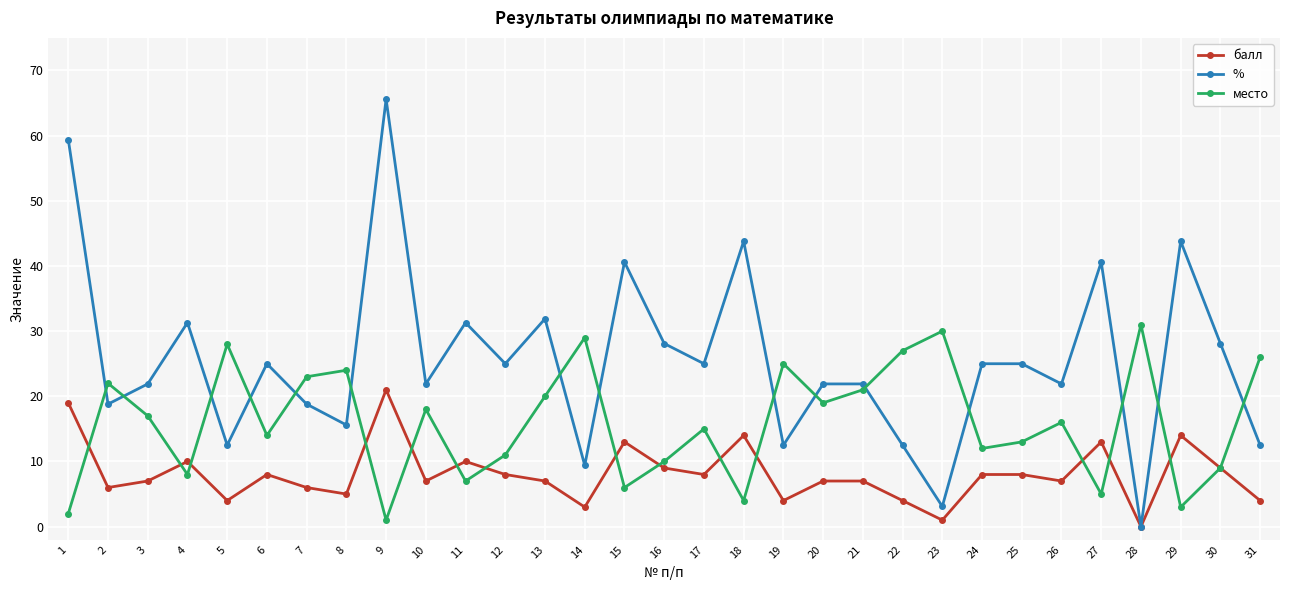

Reading right to left, extract all data points from this chart.

балл: 31=4.0	30=9.0	29=14.0	28=0.0	27=13.0	26=7.0	25=8.0	24=8.0	23=1.0	22=4.0	21=7.0	20=7.0	19=4.0	18=14.0	17=8.0	16=9.0	15=13.0	14=3.0	13=7.0	12=8.0	11=10.0	10=7.0	9=21.0	8=5.0	7=6.0	6=8.0	5=4.0	4=10.0	3=7.0	2=6.0	1=19.0
%: 31=12.5	30=28.1	29=43.8	28=0.0	27=40.6	26=21.9	25=25.0	24=25.0	23=3.1	22=12.5	21=21.9	20=21.9	19=12.5	18=43.8	17=25.0	16=28.1	15=40.6	14=9.4	13=31.9	12=25.0	11=31.3	10=21.9	9=65.6	8=15.6	7=18.8	6=25.0	5=12.5	4=31.3	3=21.9	2=18.8	1=59.4
место: 31=26.0	30=9.0	29=3.0	28=31.0	27=5.0	26=16.0	25=13.0	24=12.0	23=30.0	22=27.0	21=21.0	20=19.0	19=25.0	18=4.0	17=15.0	16=10.0	15=6.0	14=29.0	13=20.0	12=11.0	11=7.0	10=18.0	9=1.0	8=24.0	7=23.0	6=14.0	5=28.0	4=8.0	3=17.0	2=22.0	1=2.0